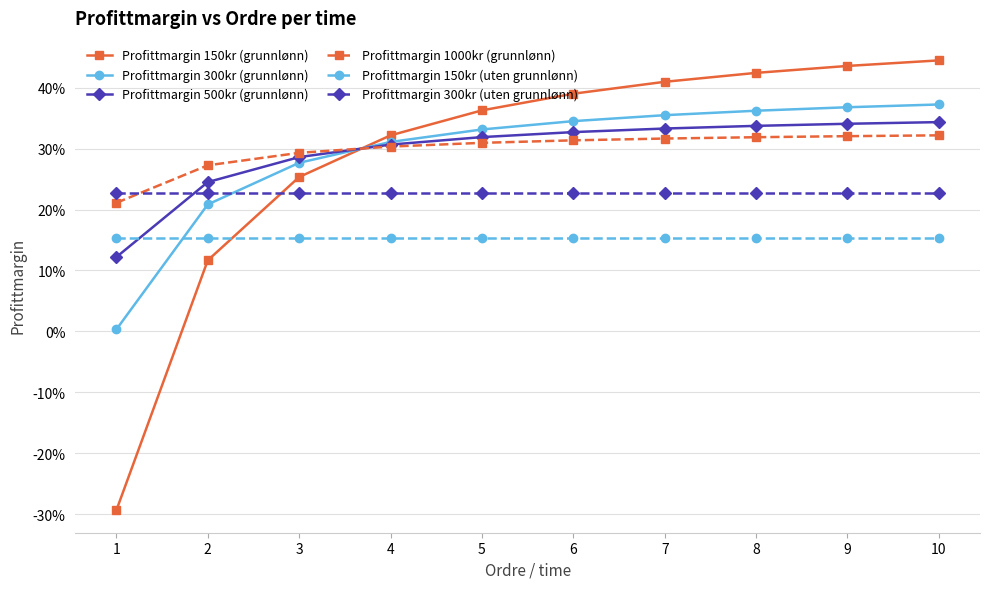

The Profittmargin 300kr (grunnlønn) series shows 0.3 at 3. True or false?

True